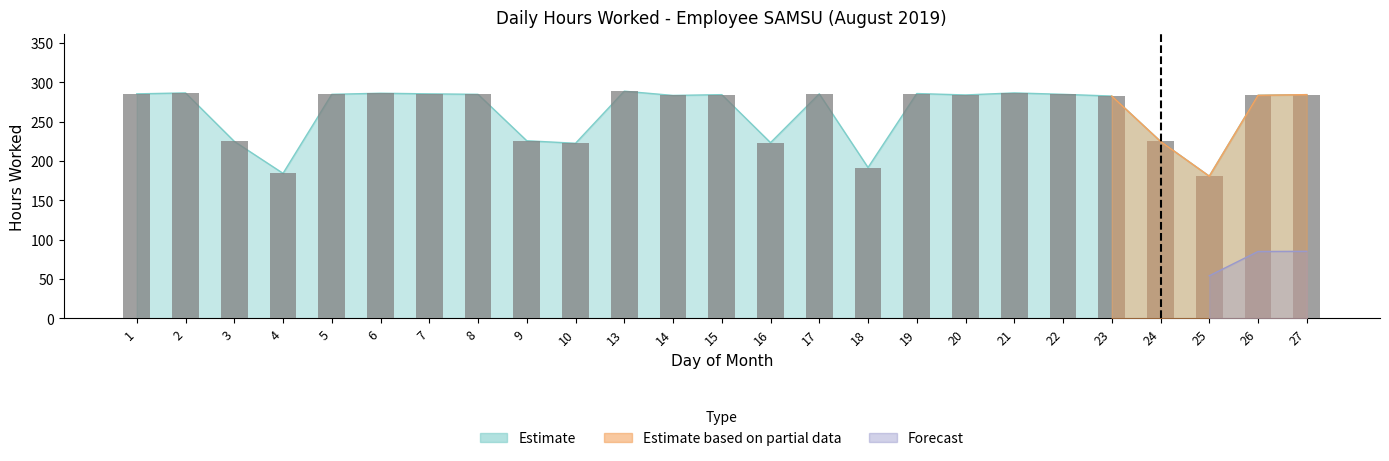

What is the smallest value displayed?

180.8